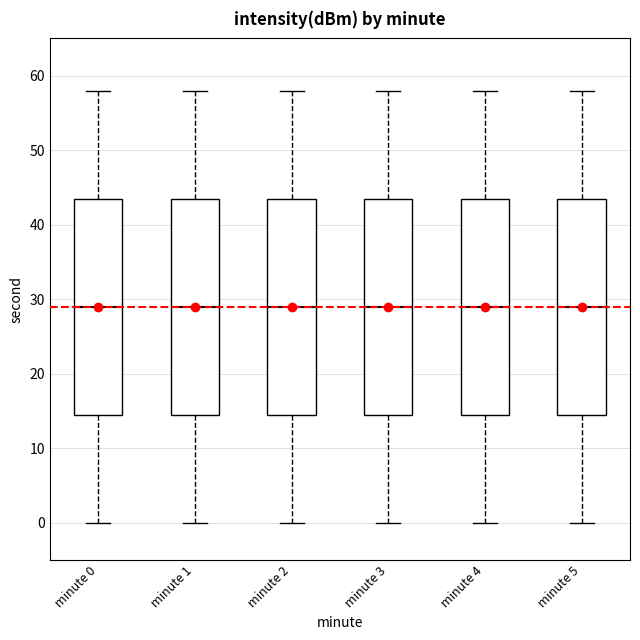

Reading left to right, transcribe this box plot: for each box, give where its median line is, the range the box spans, and where its two whiskers end, as read against the y-axis. The values are not printed on the chart, so give them approximately, as read against the axis.

minute 0: median 29, box 15 to 44, whiskers 0 to 58
minute 1: median 29, box 15 to 44, whiskers 0 to 58
minute 2: median 29, box 15 to 44, whiskers 0 to 58
minute 3: median 29, box 15 to 44, whiskers 0 to 58
minute 4: median 29, box 15 to 44, whiskers 0 to 58
minute 5: median 29, box 15 to 44, whiskers 0 to 58